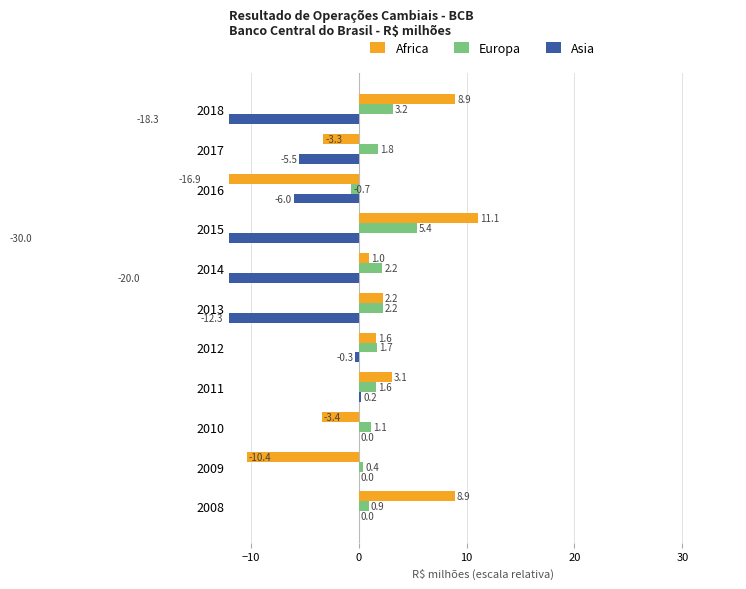

Which series has the largest range (max minus min)?

Asia